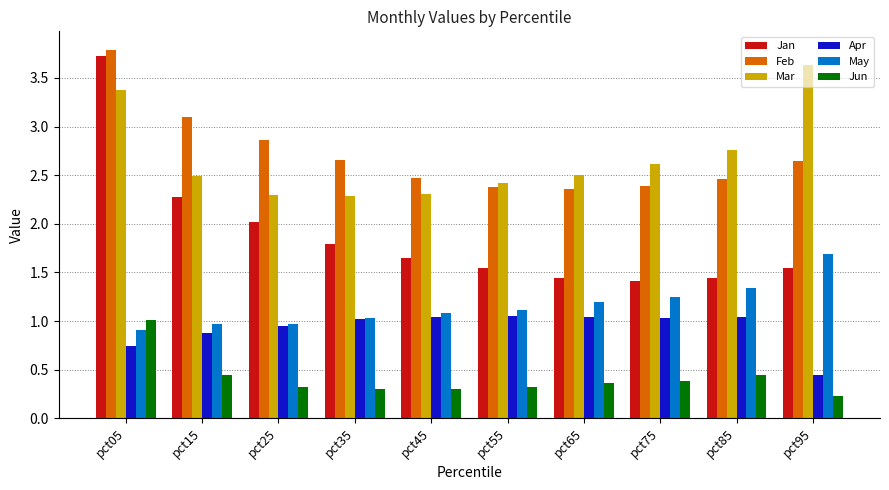

At how many categories does at least one series exceed 2?

10